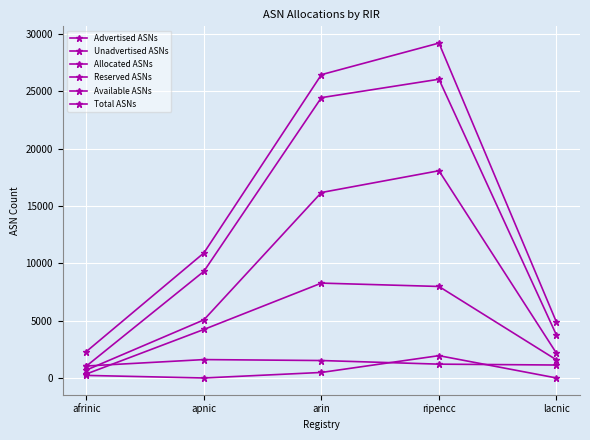

How many data points in Total ASNs are less than 10900?

2